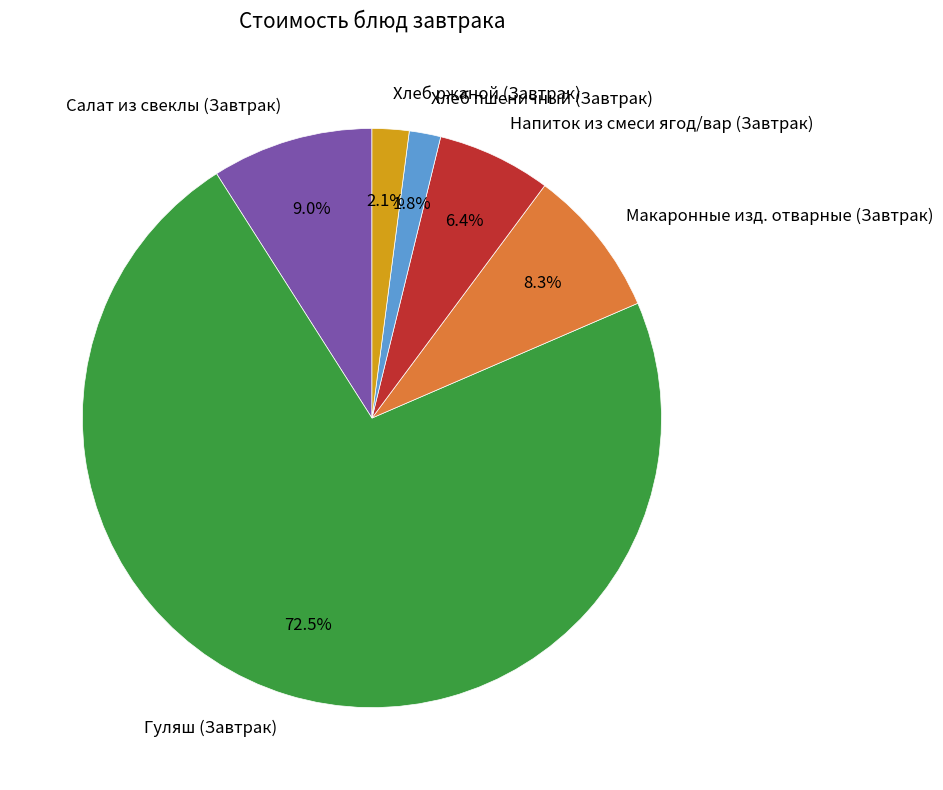

Does any single category account for the majority?

Yes